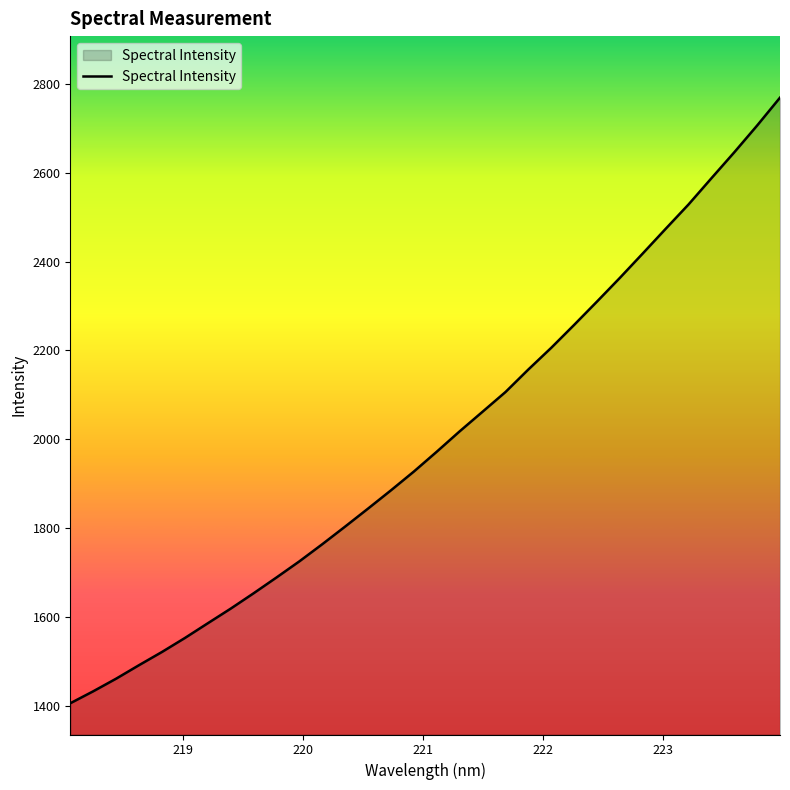

What is the difference between the maximum and minimum values?

1362.7